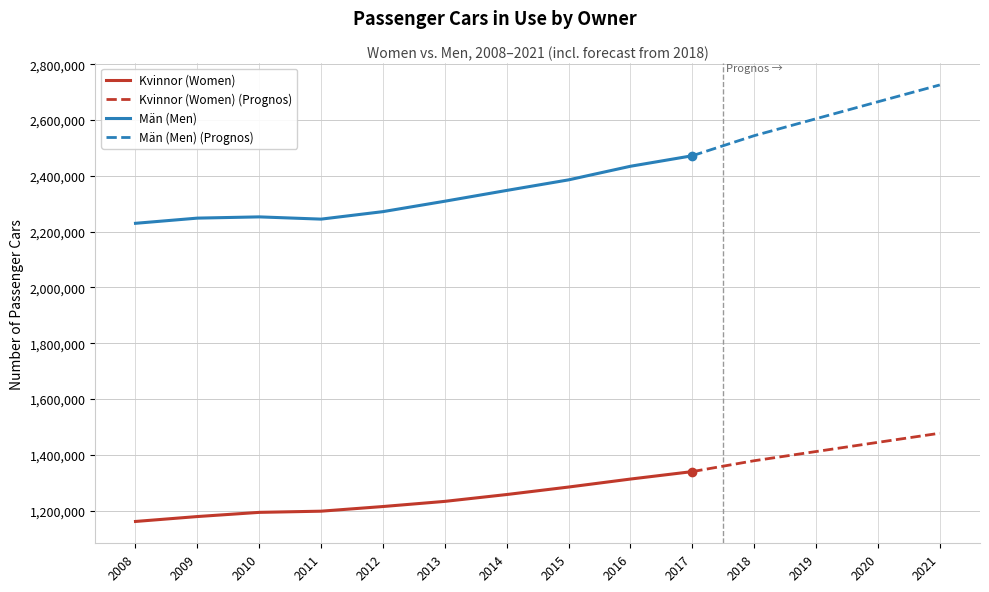

What is the minimum value for Kvinnor (Women)?

1160919